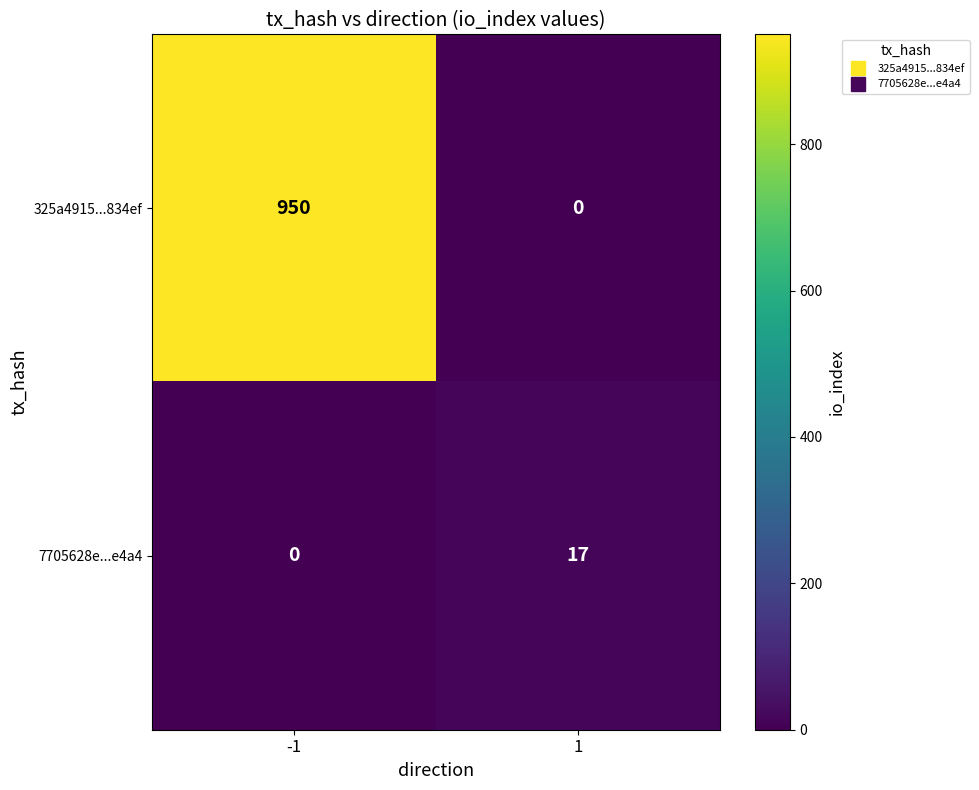

What is the difference between the maximum and minimum values in the 325a4915...834ef series?

950